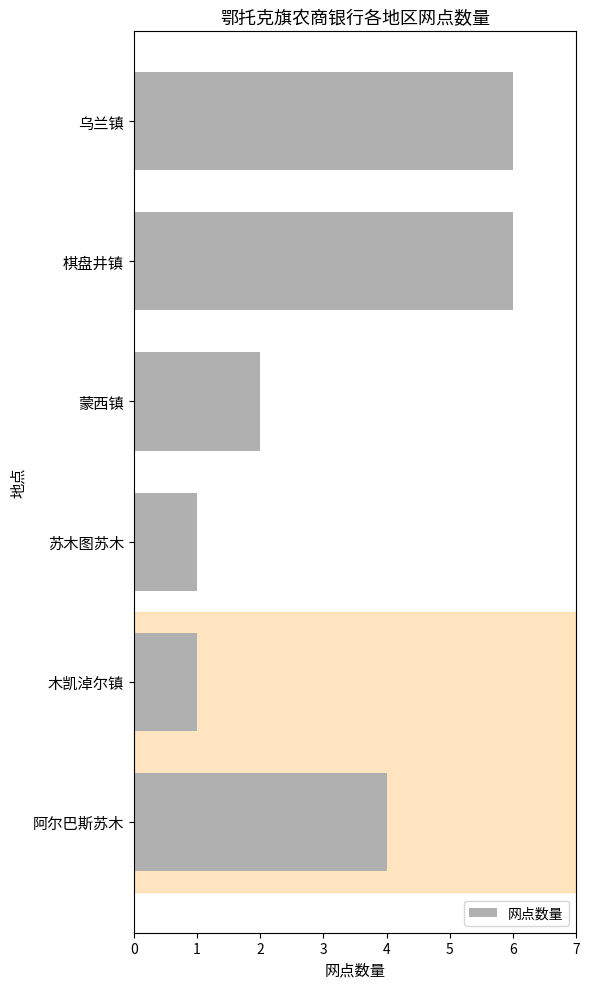

What is the difference between the maximum and minimum values?

5